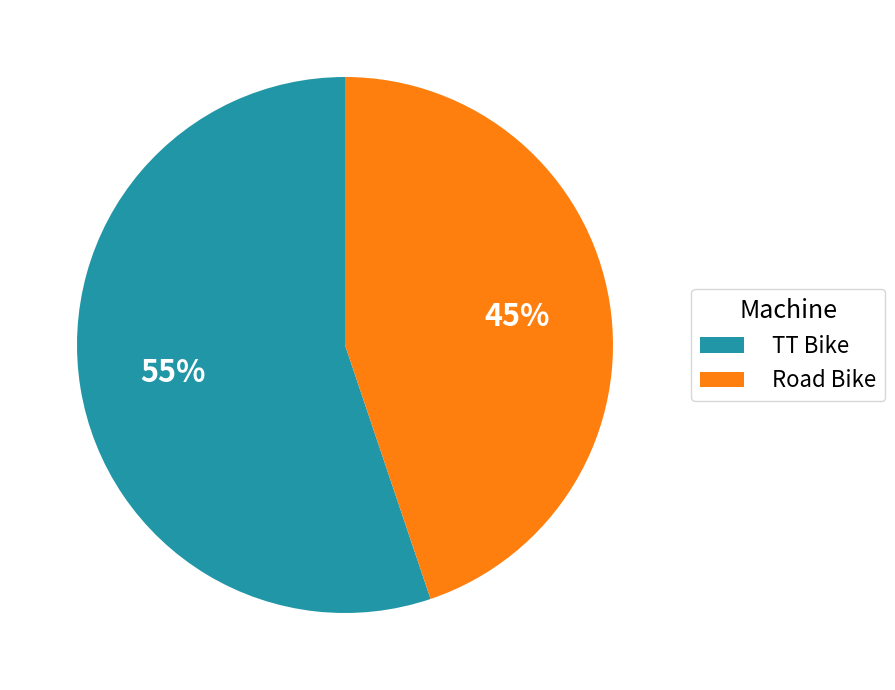

To the nearest percent, what percentage of the pie is Road Bike?

45%